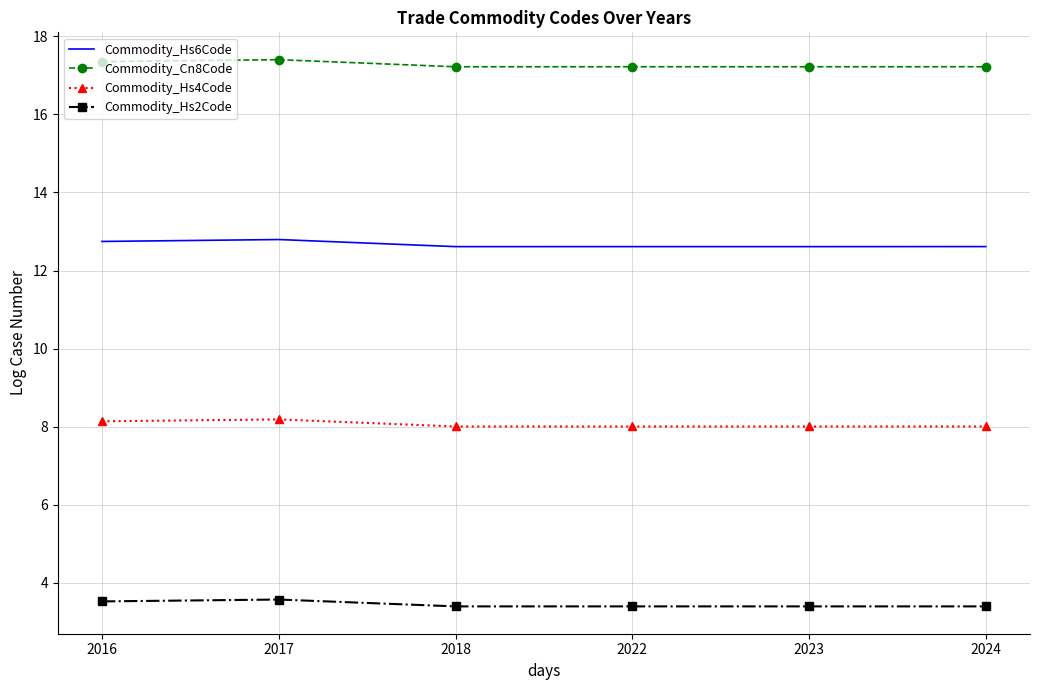

Is it true that Commodity_Hs4Code equals 8.1 at 2016?

True